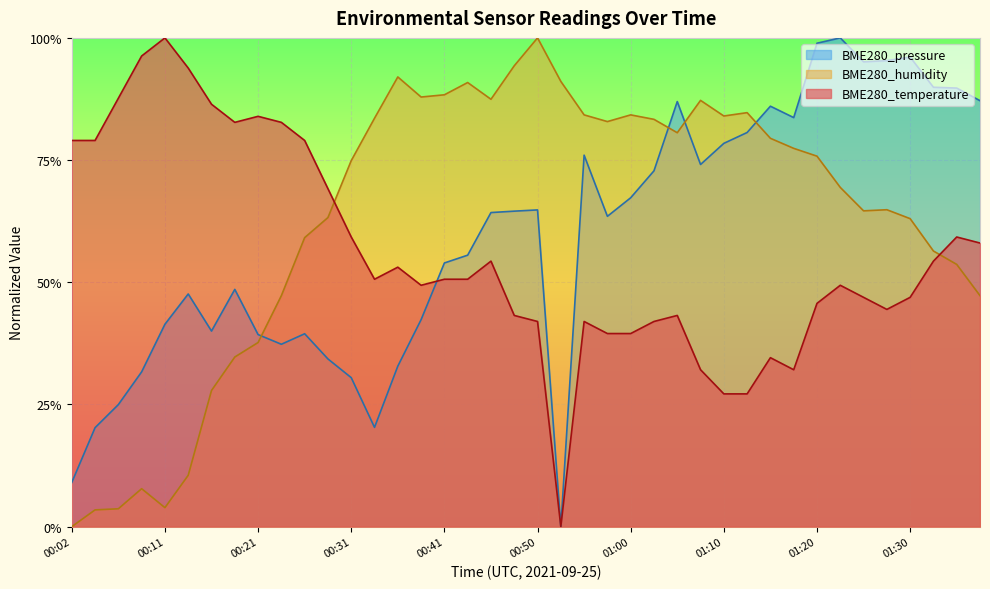

Rank the categories by BME280_temperature value from highest to lowest.

00:11, 00:09, 00:14, 00:07, 00:16, 00:21, 00:19, 00:24, 00:02, 00:04, 00:26, 00:28, 00:31, 01:35, 01:37, 00:46, 01:32, 00:36, 00:33, 00:41, 00:43, 00:38, 01:22, 01:25, 01:30, 01:20, 01:27, 00:48, 01:05, 00:50, 00:55, 01:03, 00:58, 01:00, 01:15, 01:08, 01:17, 01:10, 01:12, 00:53